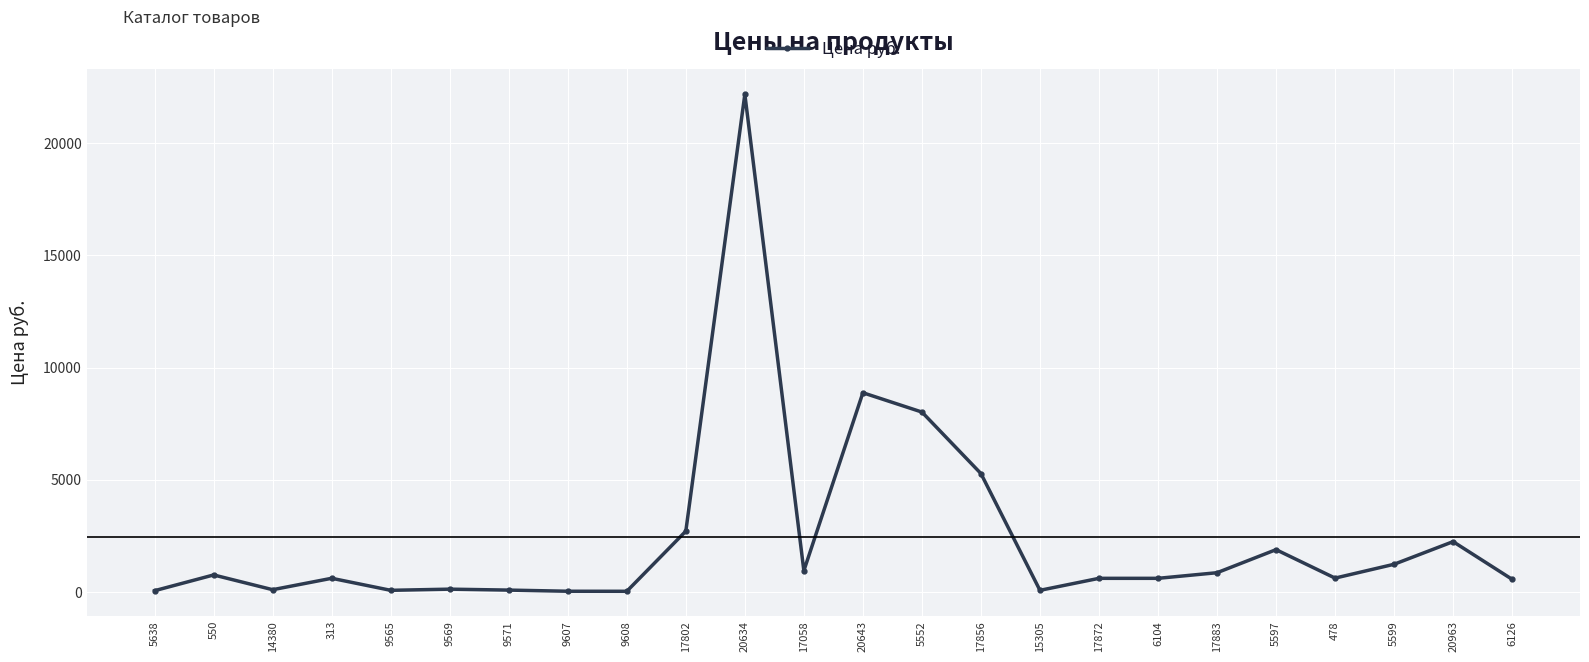

What is the smallest value displayed?

42.0